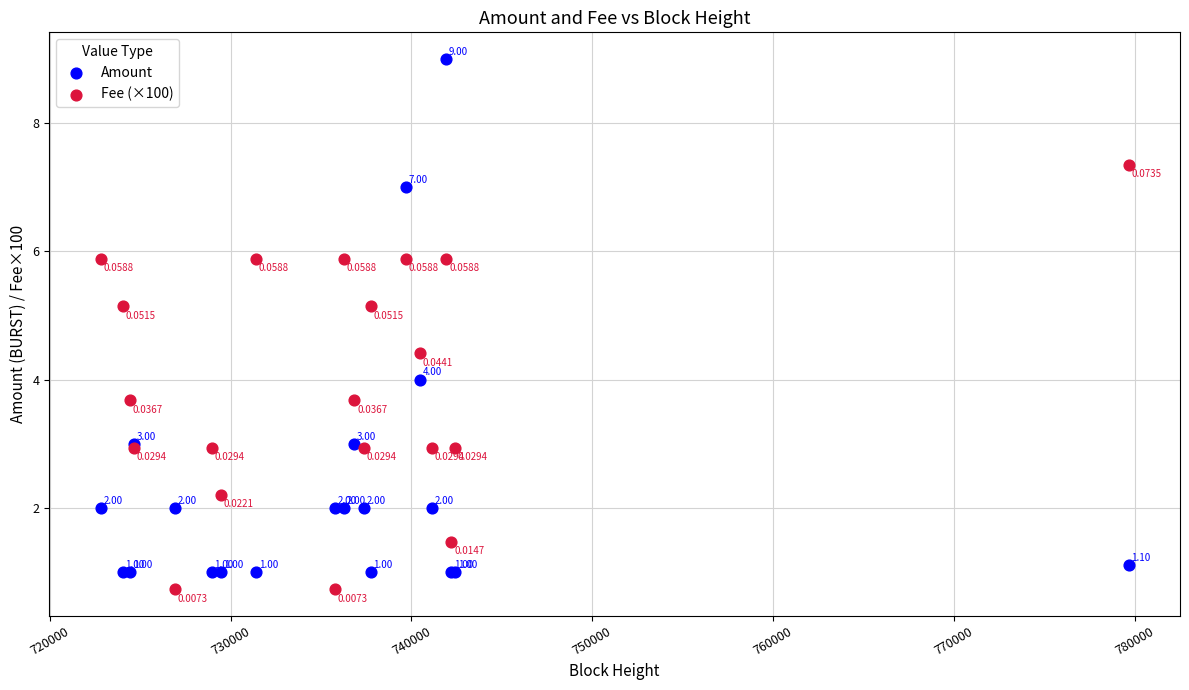

Which series has the largest Y range (max minus min)?

Amount